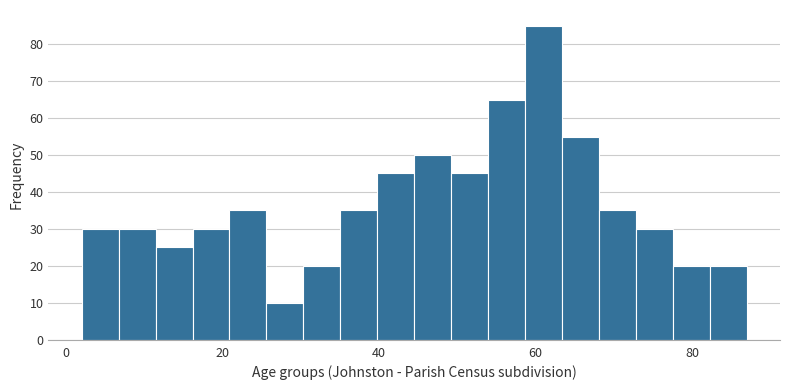

Around what value on the x-axis is the tallest bar? Give the approximate position of its centre, as read against the axis.

62